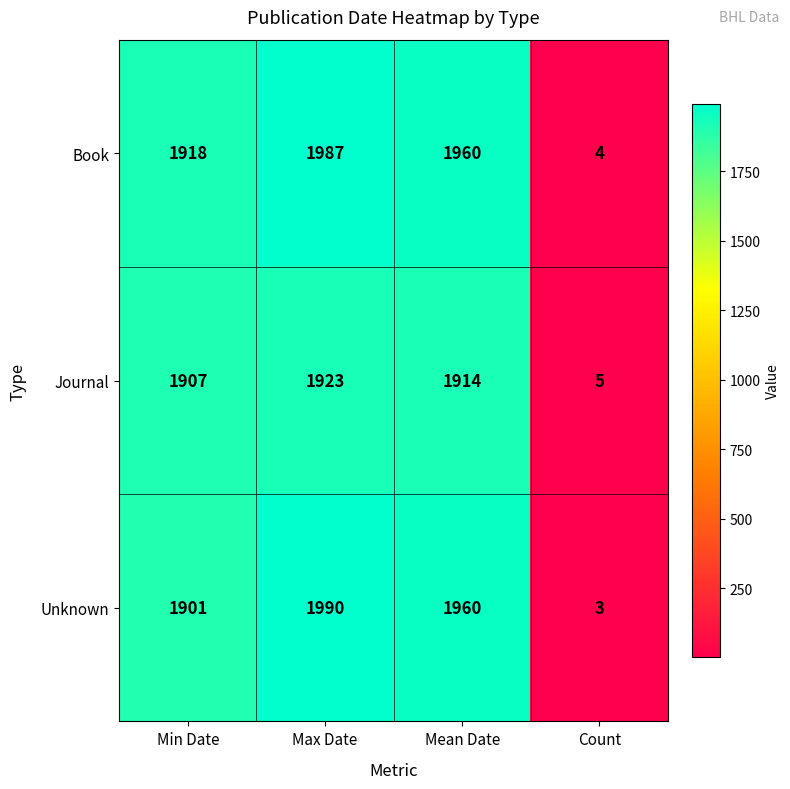

What is the average value of the Book series?

1467